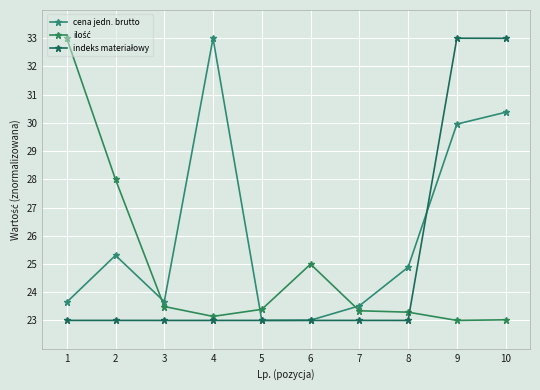

Which has a higher value, 2 or 1?

2